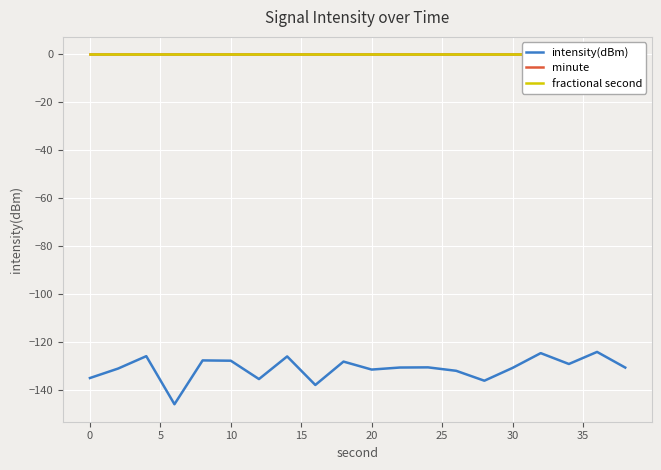

What is the highest value of the intensity(dBm) series?

-124.0